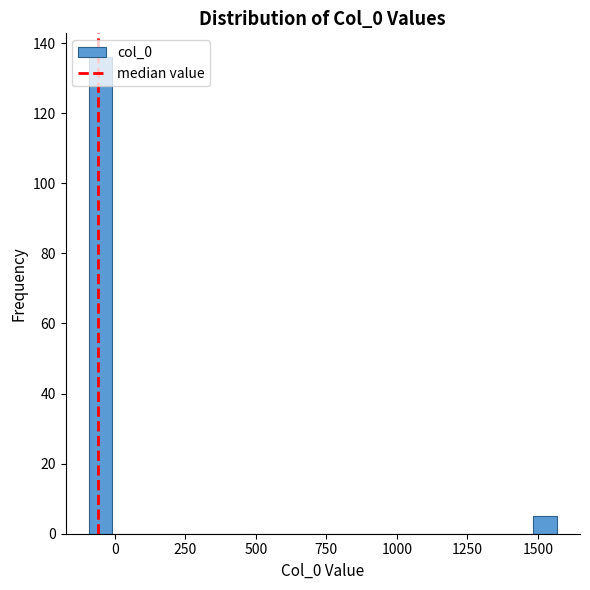

Around what value on the x-axis is the tallest bar? Give the approximate position of its centre, as read against the axis.

-50